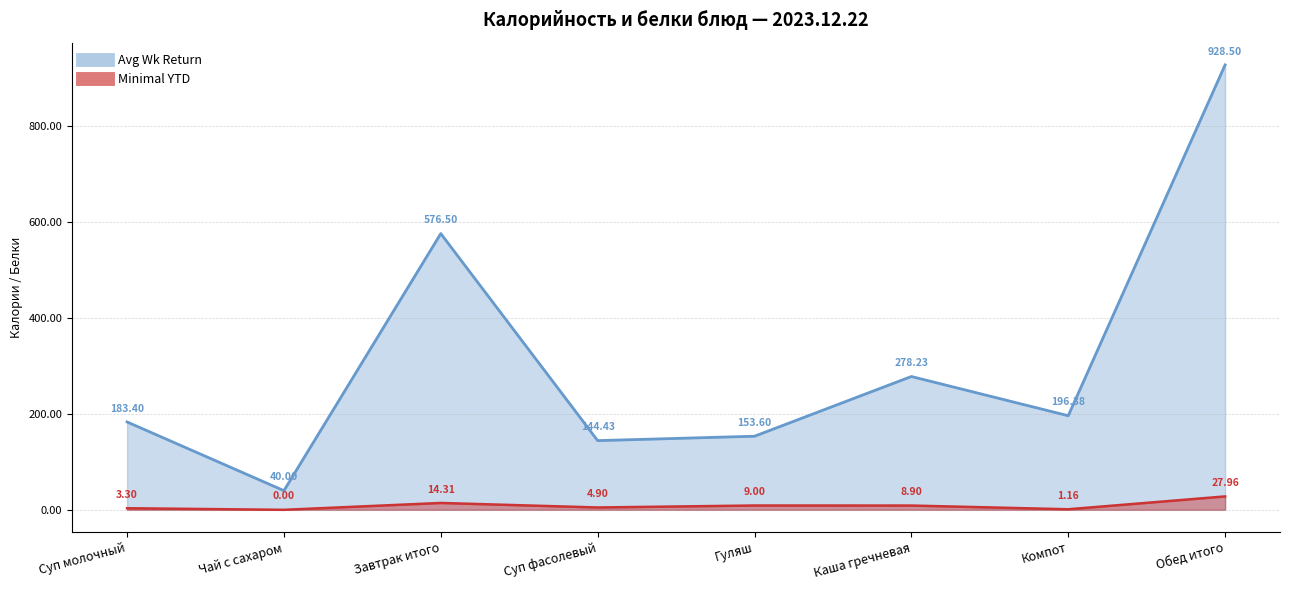

True or false: Avg Wk Return and Minimal YTD intersect in this chart.

False